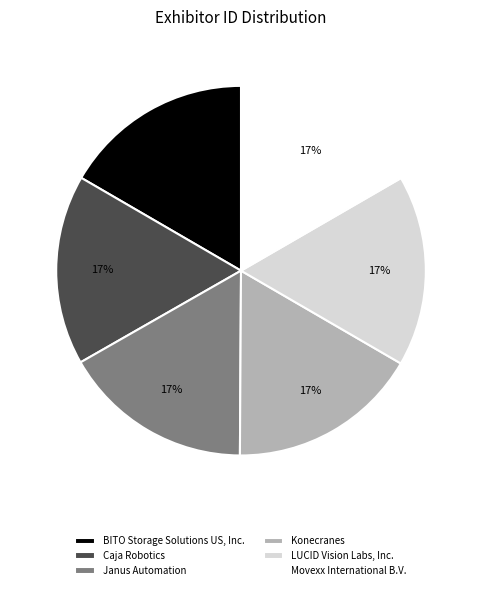

True or false: BITO Storage Solutions US, Inc. accounts for 17% of the total.

True